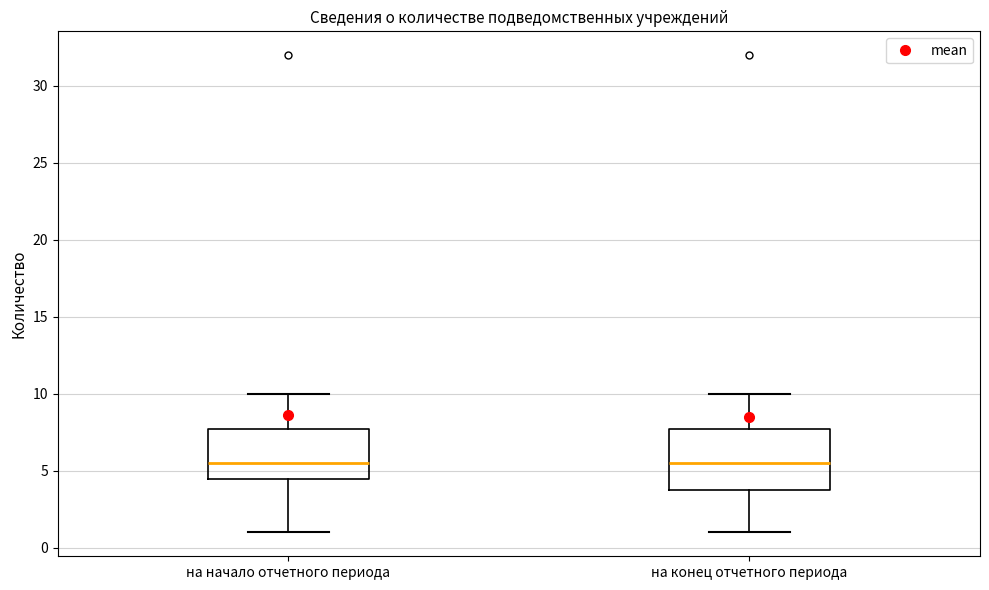

Reading left to right, read every box against the y-axis: the position of its median line, the range the box covers, and the ends of its whiskers. The values are not printed on the chart, so give them approximately, as read against the axis.

на начало отчетного периода: median 5.5, box 4.5 to 8.0, whiskers 1.0 to 10.0
на конец отчетного периода: median 5.5, box 4.0 to 8.0, whiskers 1.0 to 10.0